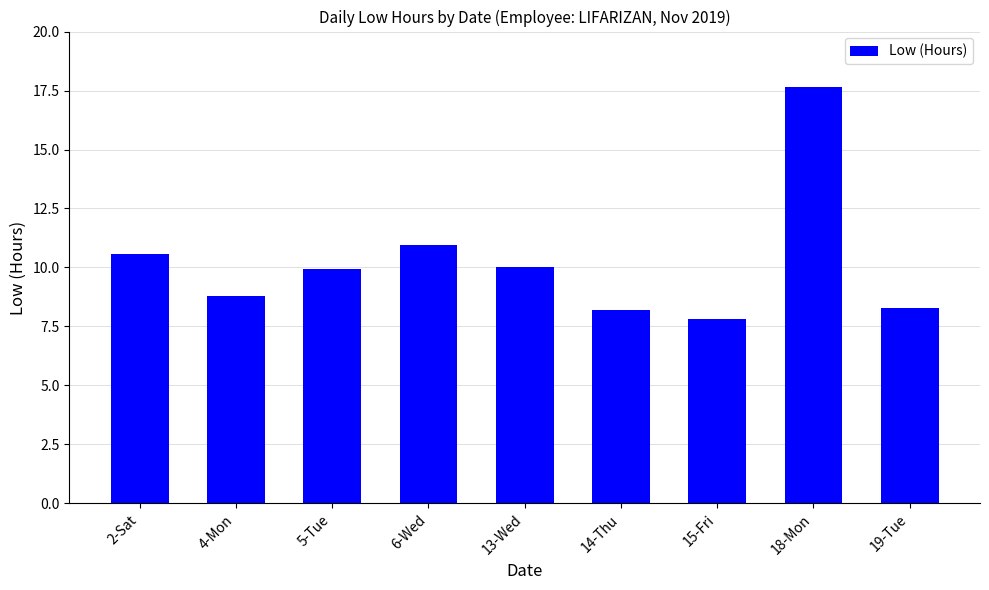

What is the label of the 7th bar from the left?

15-Fri